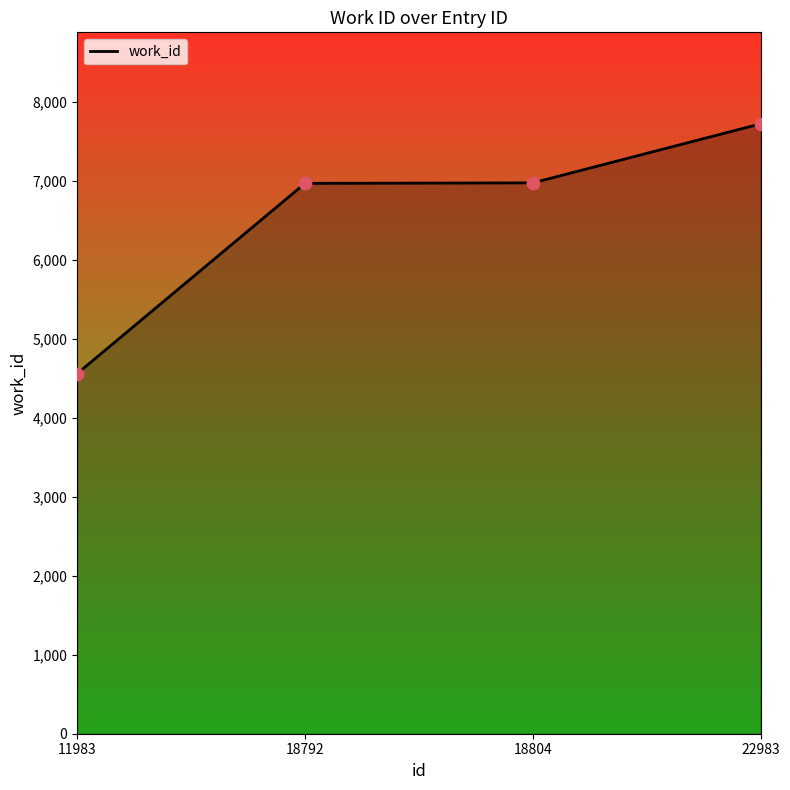

Which has a higher value, 11983 or 18804?

18804